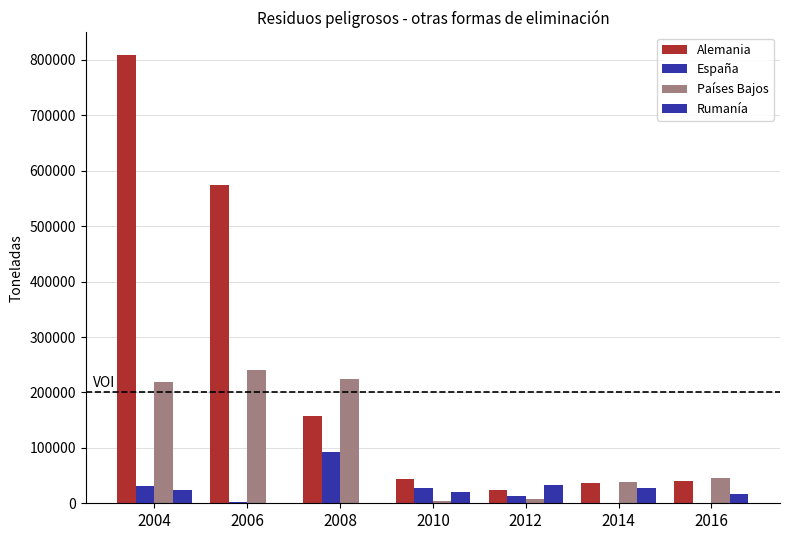

Reading left to right, extract all data points from this chart.

Alemania: 2004=809186	2006=575094	2008=158200	2010=44315	2012=24121	2014=37402	2016=40074
España: 2004=32025	2006=2508	2008=92038	2010=27333	2012=13478	2014=114	2016=733
Países Bajos: 2004=219547	2006=239820	2008=224535	2010=4246	2012=8612	2014=39009	2016=45386
Rumanía: 2004=24400	2006=0	2008=0	2010=20343	2012=32769	2014=28152	2016=17612